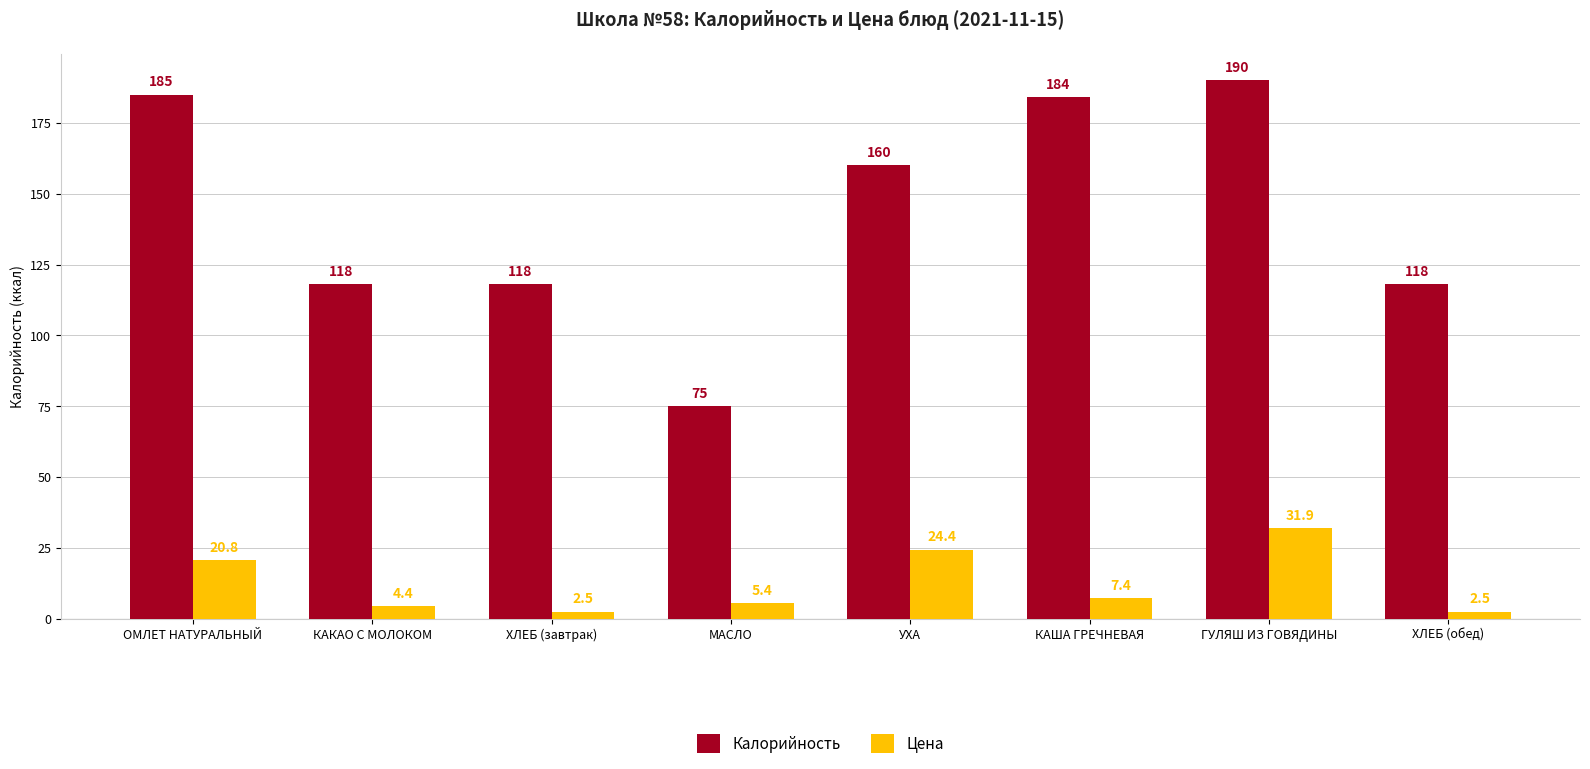

Does the chart contain any negative values?

No